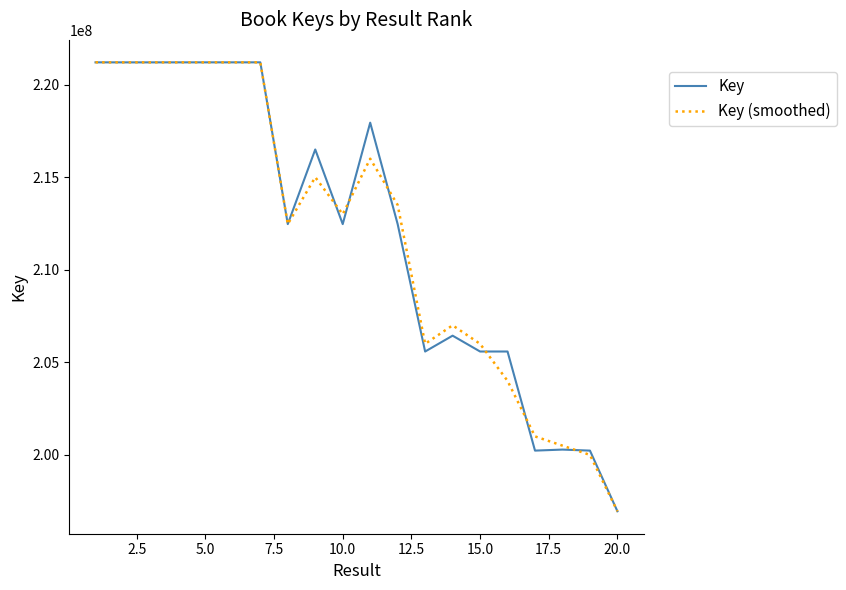

Which series has the widest spread of values?

Key